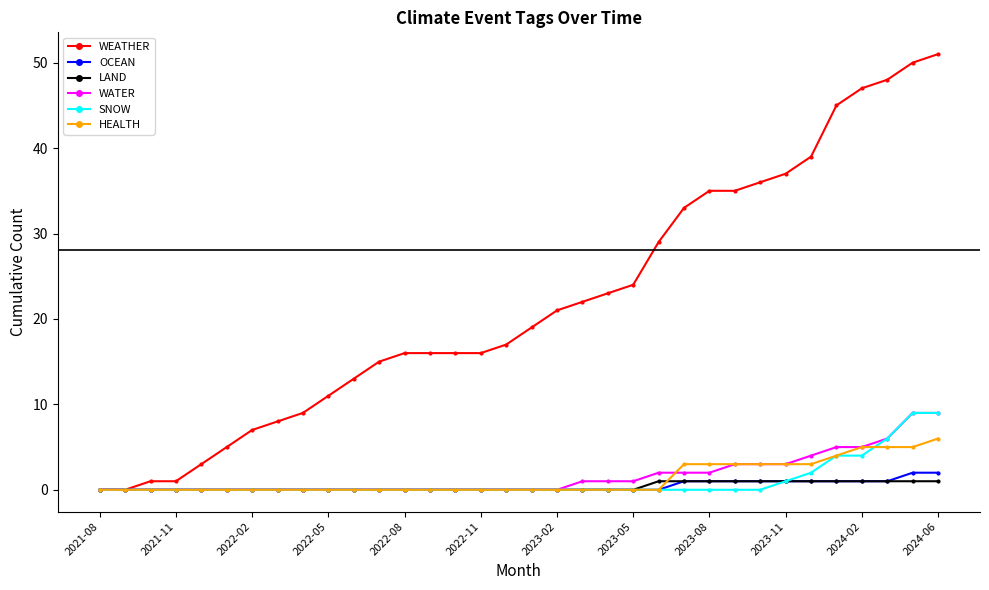

What is the average value of the HEALTH series?

1